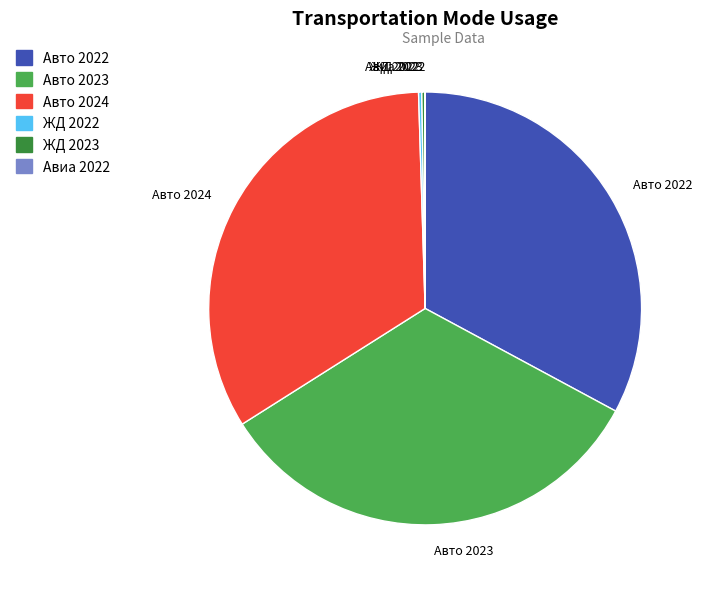

What is the ratio of the value at Авто 2022 to the value at Авто 2023?

1.0